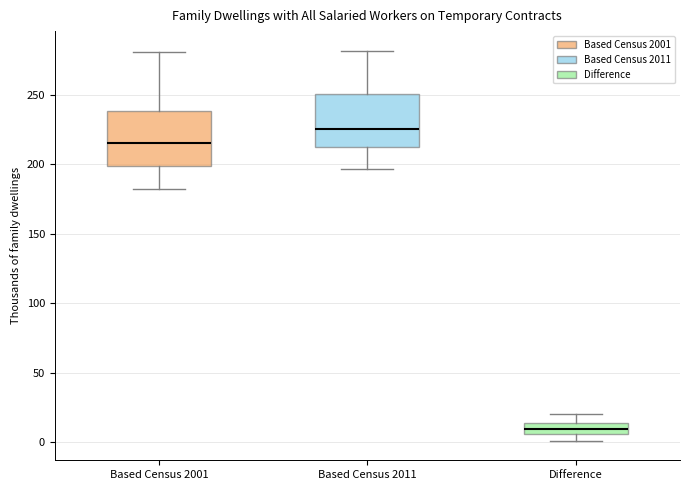

Which box has the lowest median line?

Difference